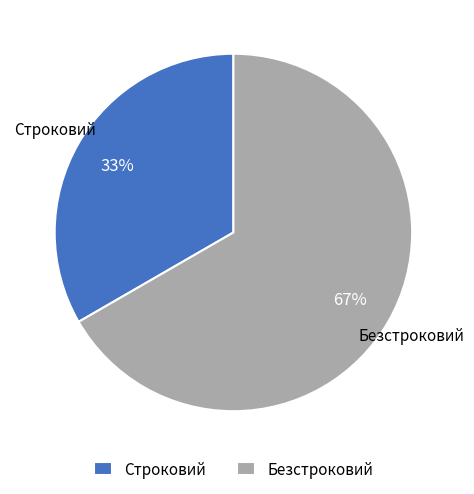

To the nearest percent, what is the combined percentage of Безстроковий and Строковий?

100%